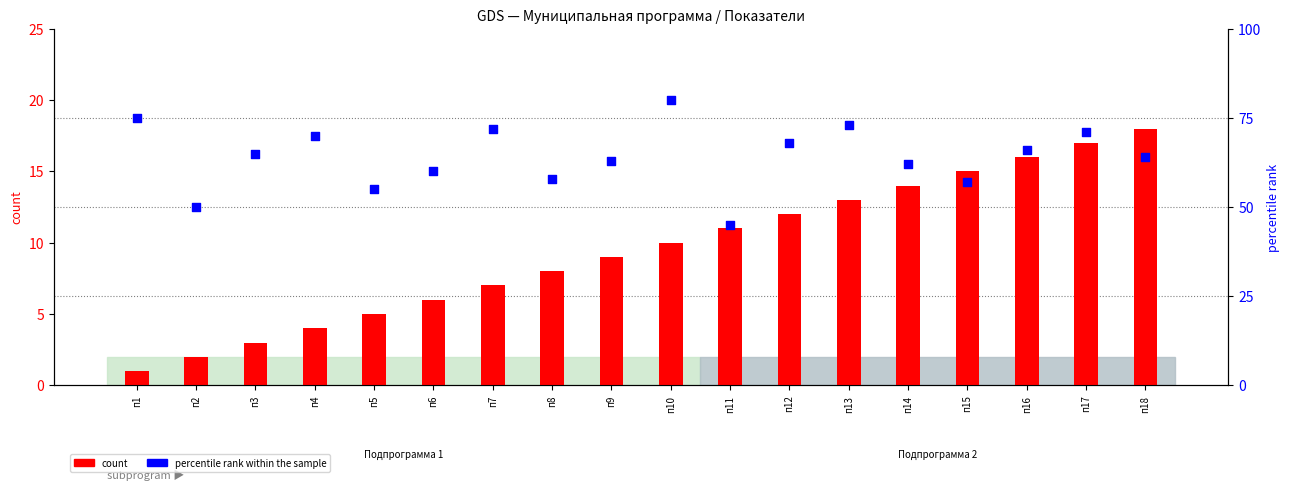

Which series has the largest total across all categories?

percentile rank within the sample